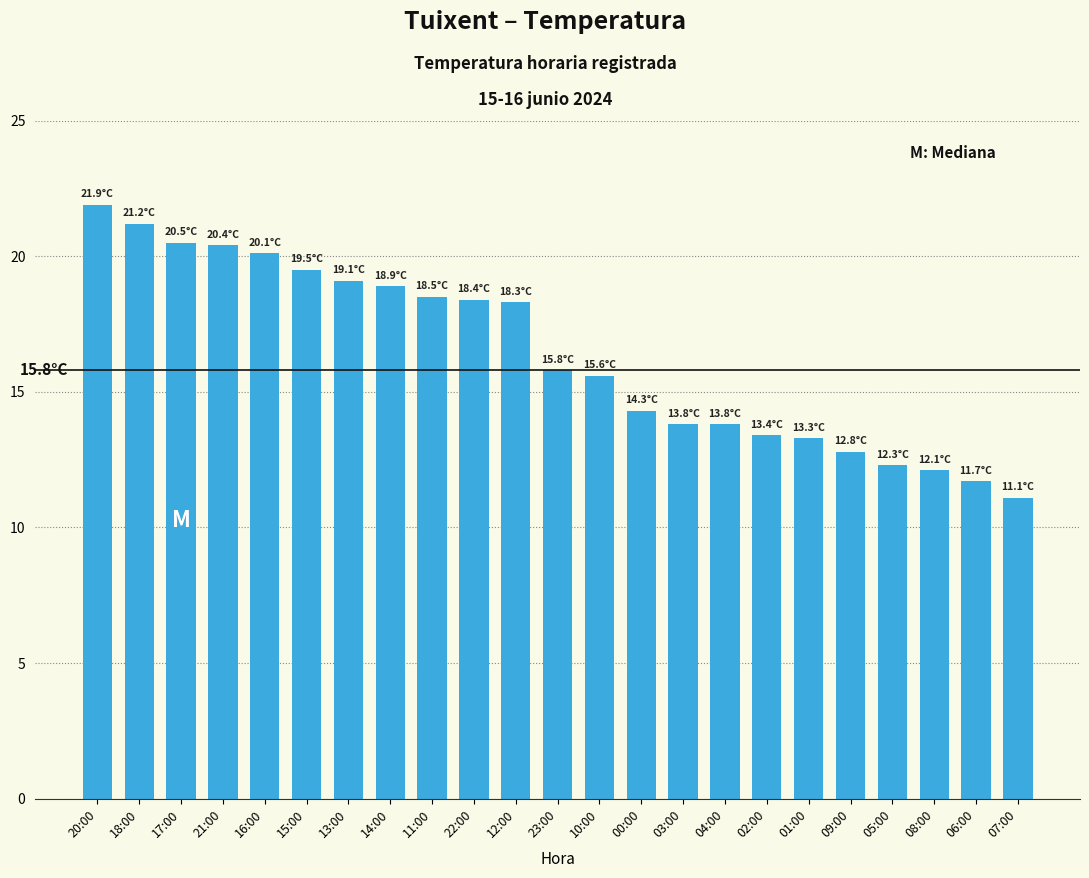

The chart shows a value of 8.0 at 15:00. True or false?

False